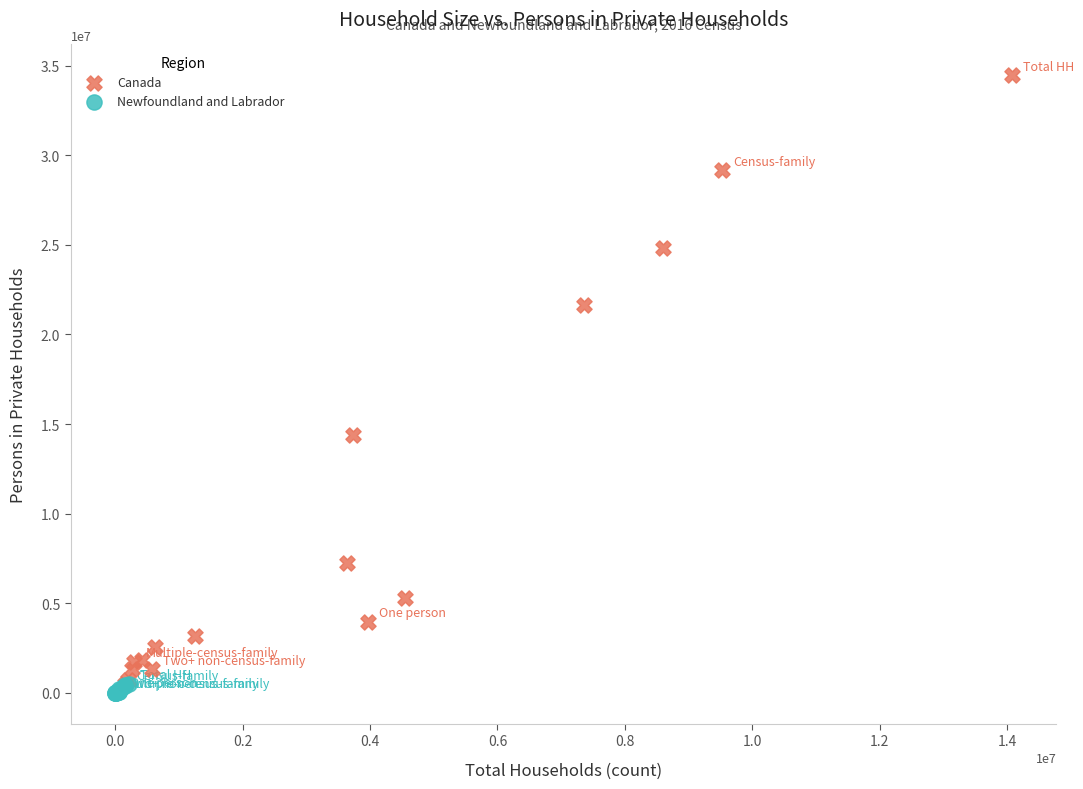

Which series contains the highest Y value?

Canada